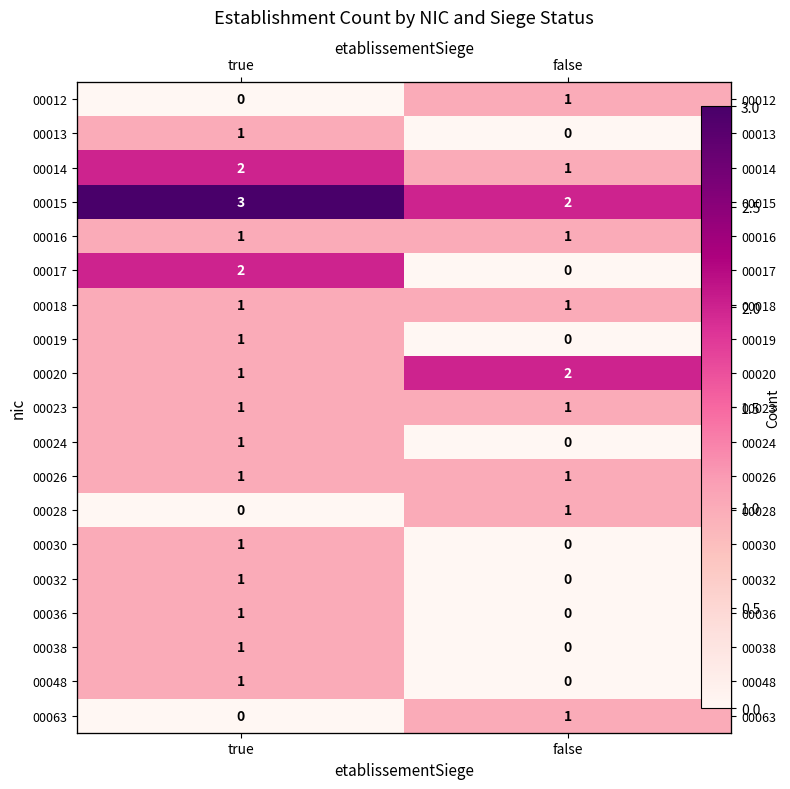

Which has a higher value, false or true?

false